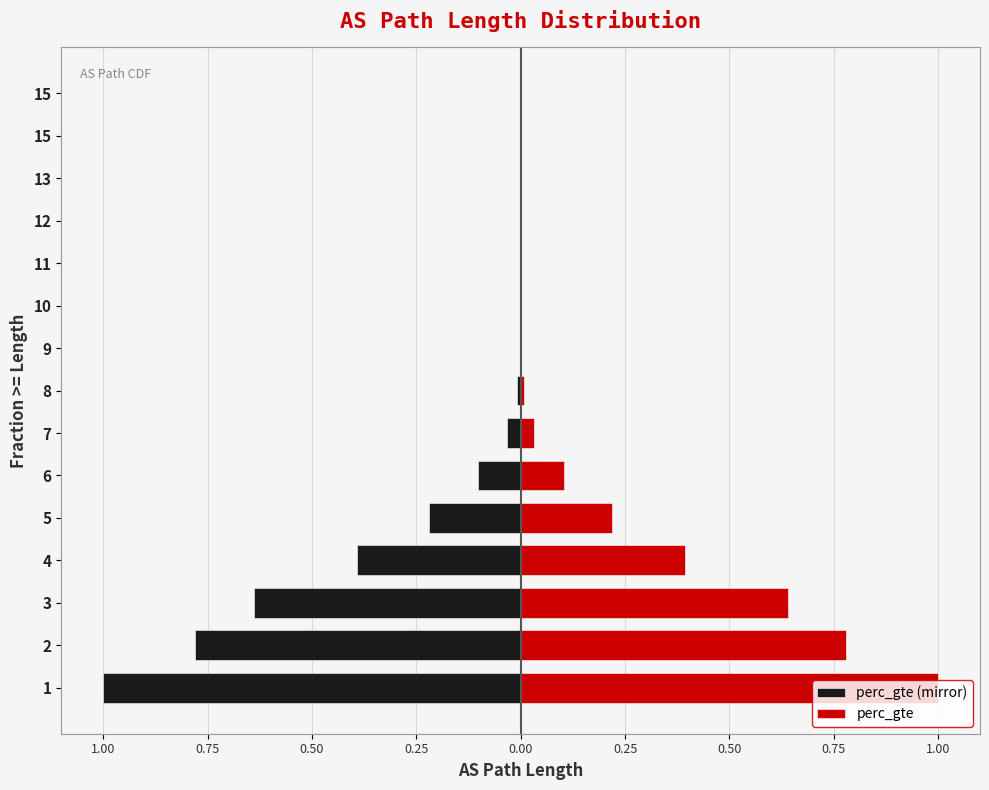

Rank the series by their maximum value, from highest to lowest.

perc_gte, perc_gte (mirror)